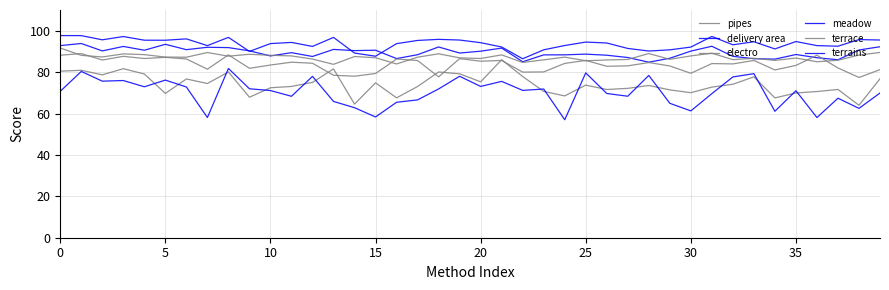

Rank the series by their maximum value, from highest to lowest.

terrains, delivery area, terrace, electro, pipes, meadow